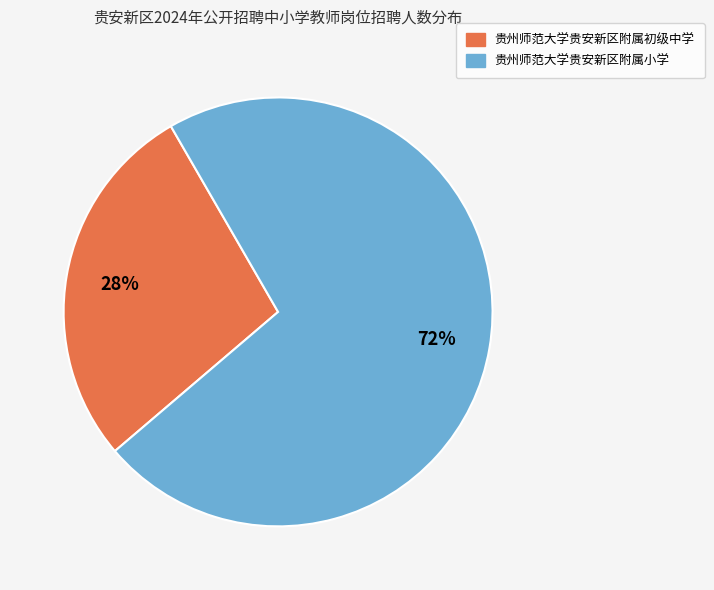

Do 贵州师范大学贵安新区附属初级中学 and 贵州师范大学贵安新区附属小学 together represent more than half of the pie?

Yes